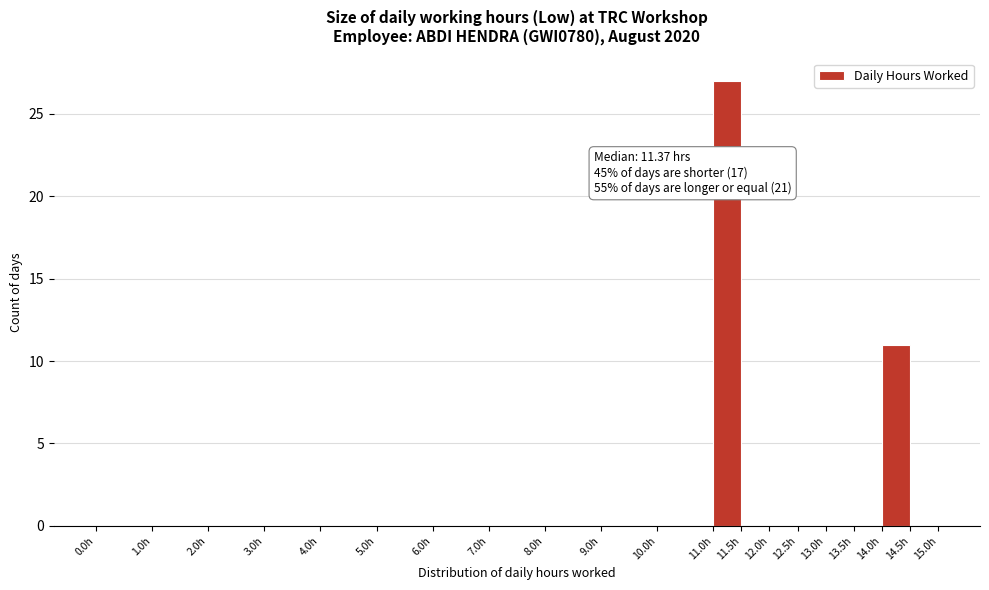

Which range on the x-axis has the tallest bar?

11.0 to 11.5